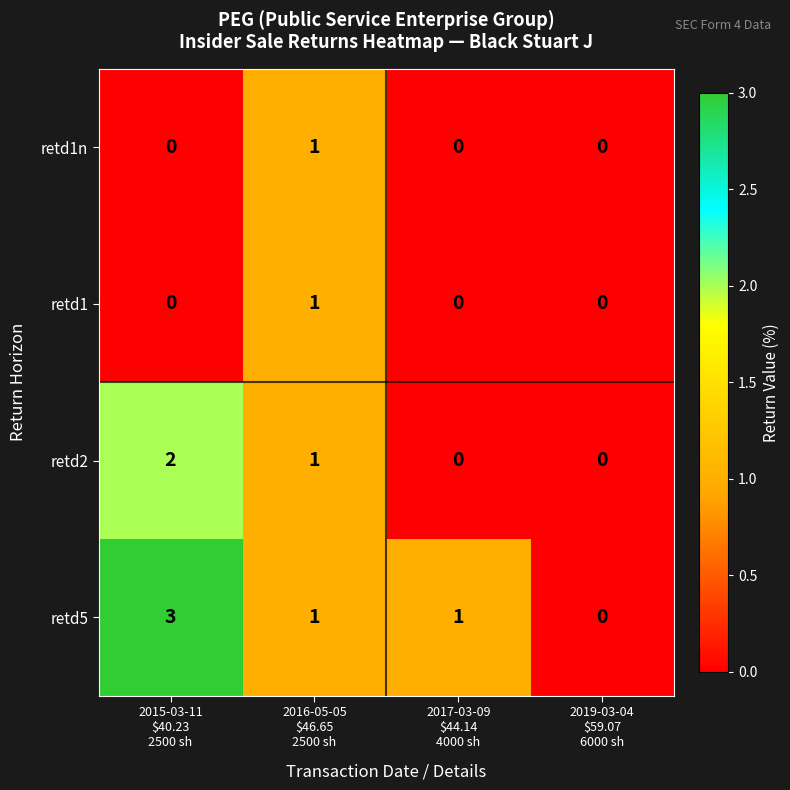

Count the number of categories in the chart.

4